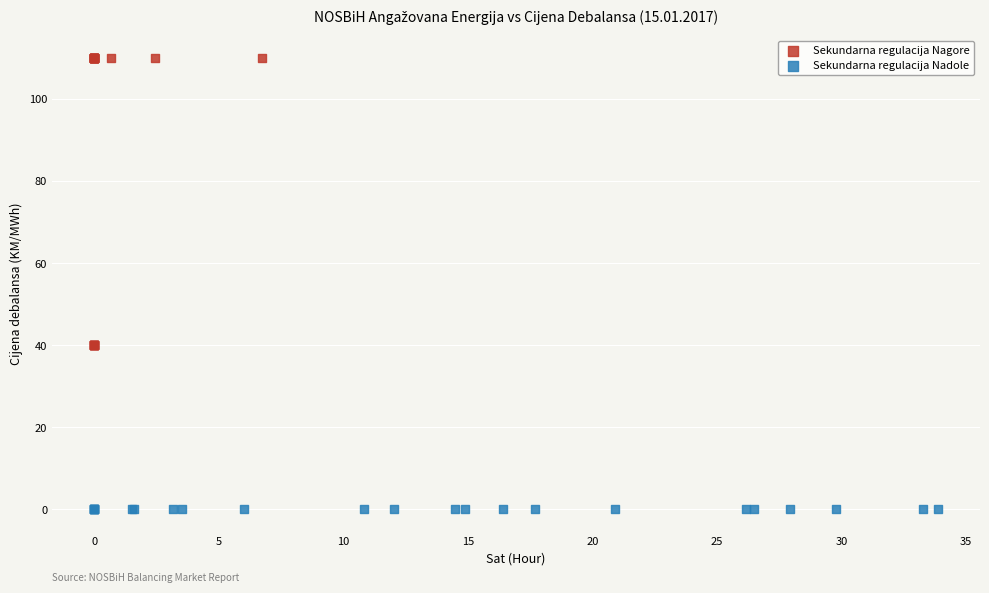

Which series contains the highest Y value?

Sekundarna regulacija Nagore